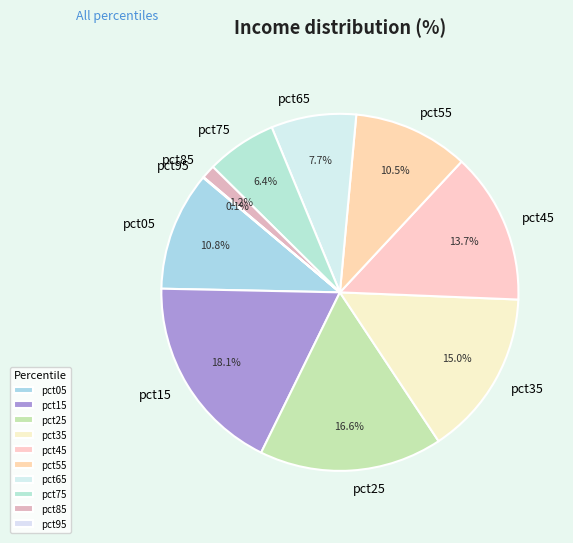

Is it true that pct05 is 11% of the pie?

True